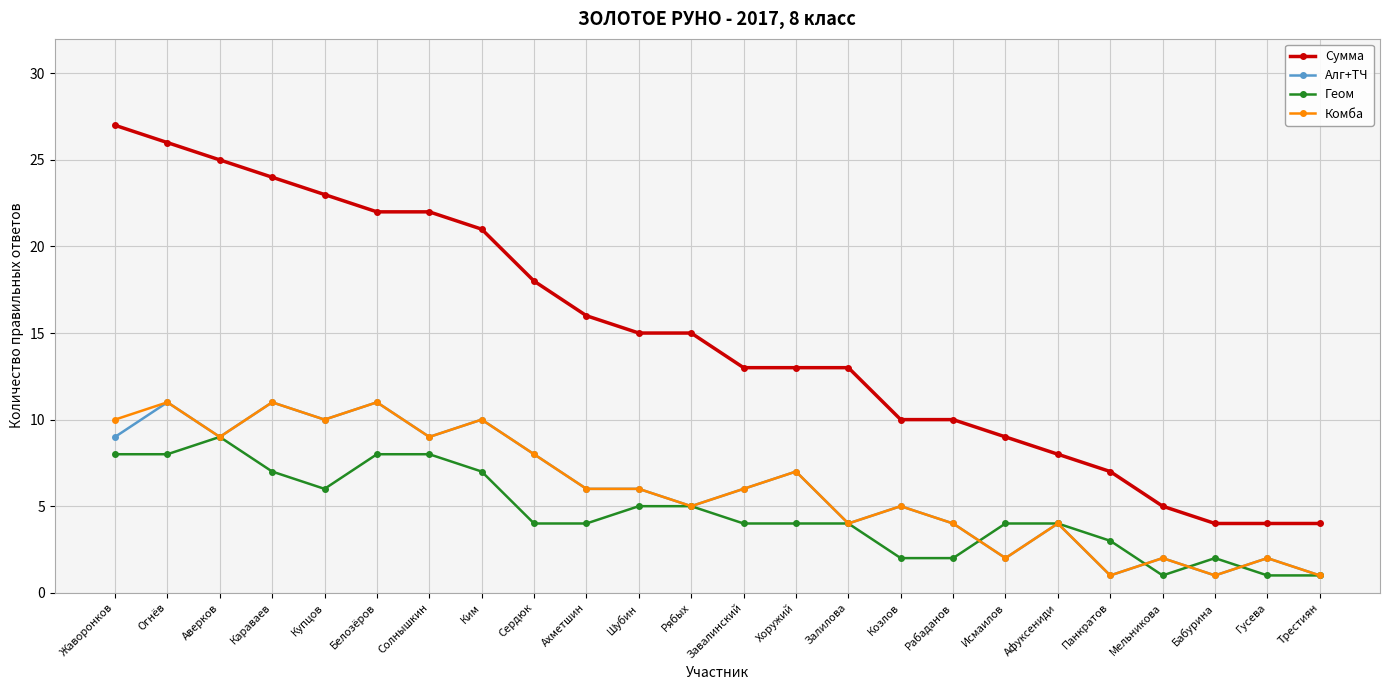

Is the value of Сумма at Караваев greater than the value of Алг+ТЧ at Рабаданов?

Yes